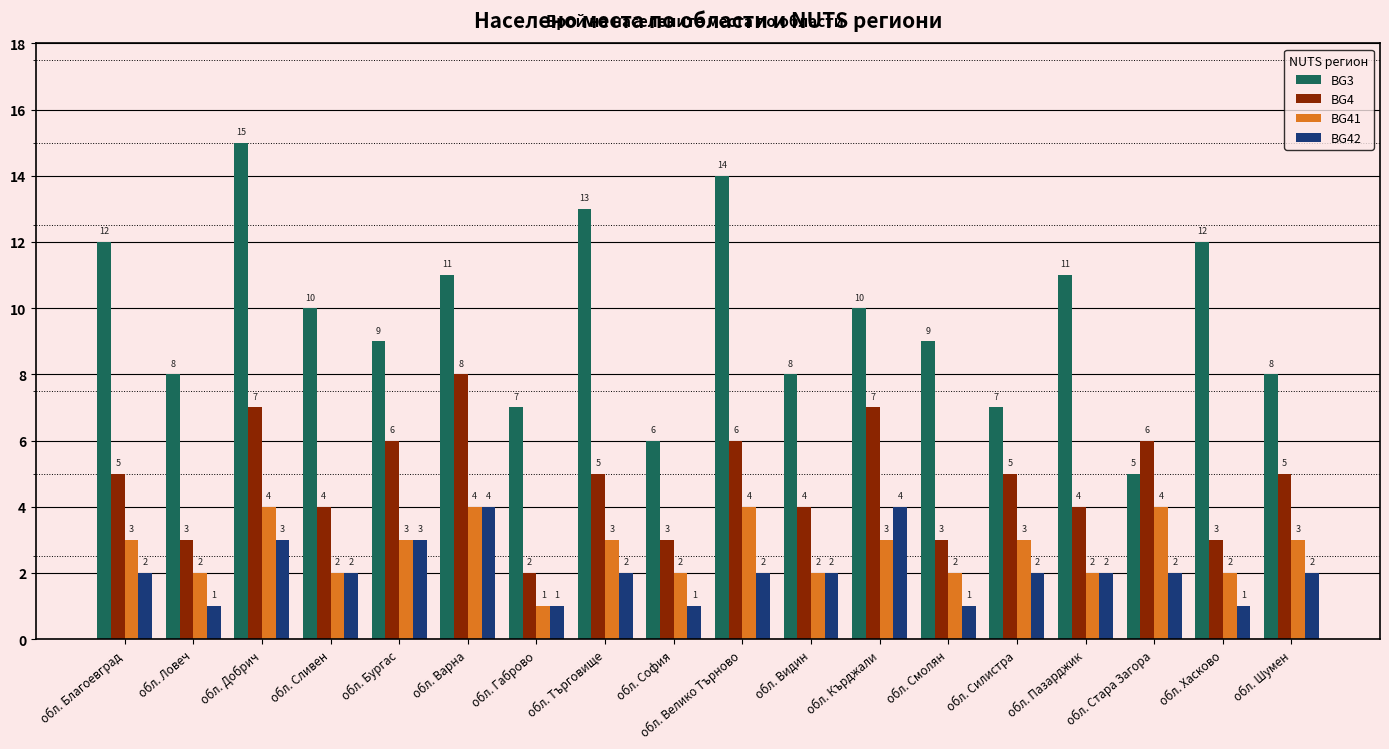

At which label does BG3 first exceed 10?

обл. Благоевград